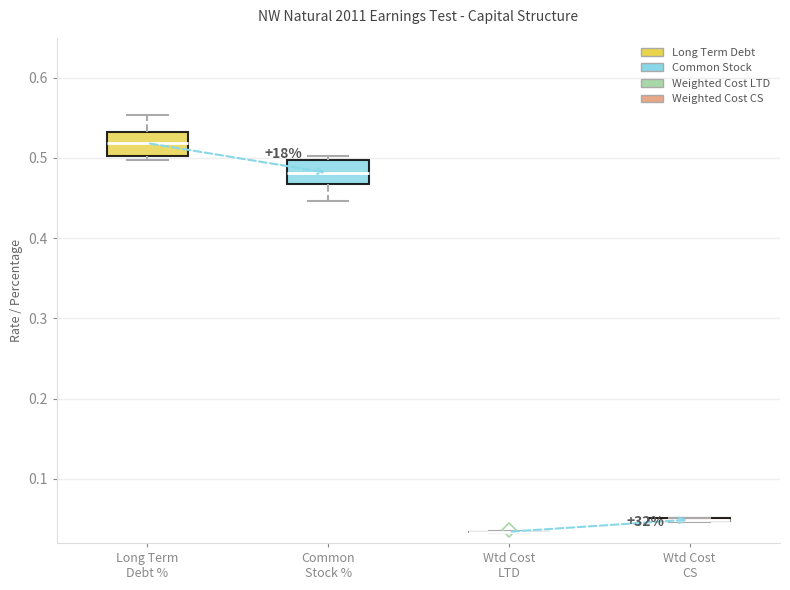

Reading left to right, transcribe this box plot: for each box, give where its median line is, the range the box spans, and where its two whiskers end, as read against the y-axis. The values are not printed on the chart, so give them approximately, as read against the axis.

Long Term Debt %: median 0.52, box 0.50 to 0.53, whiskers 0.50 (just below the box's lower edge) to 0.55
Common Stock %: median 0.48, box 0.47 to 0.50, whiskers 0.45 to 0.50 (just above the box's upper edge)
Wtd Cost LTD: box collapsed to a line at 0.03, whiskers 0.03 to 0.03
Wtd Cost CS: box collapsed to a line at 0.05, whiskers 0.05 to 0.05